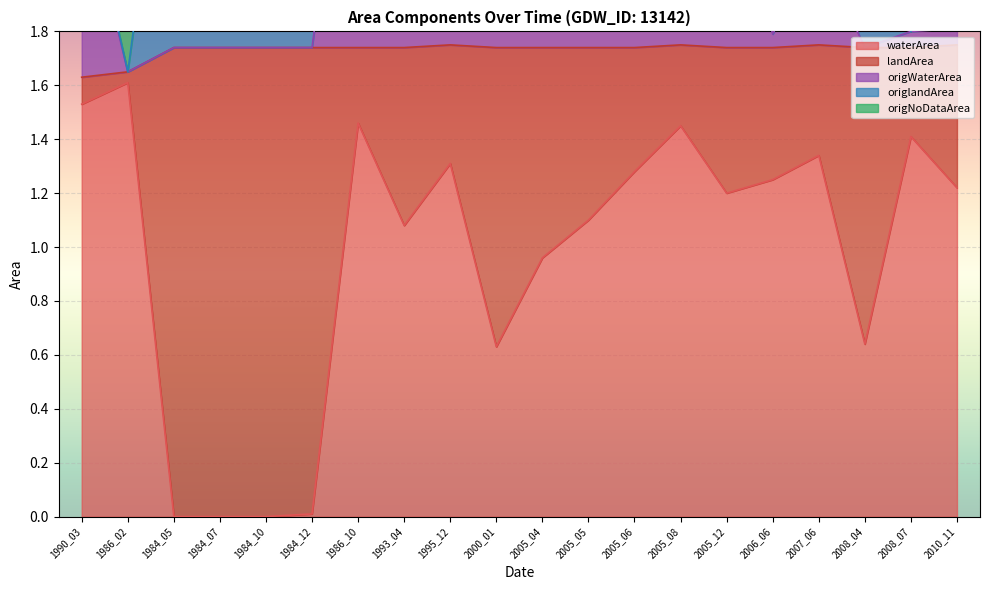

What is the sum of all origNoDataArea values?

50.2